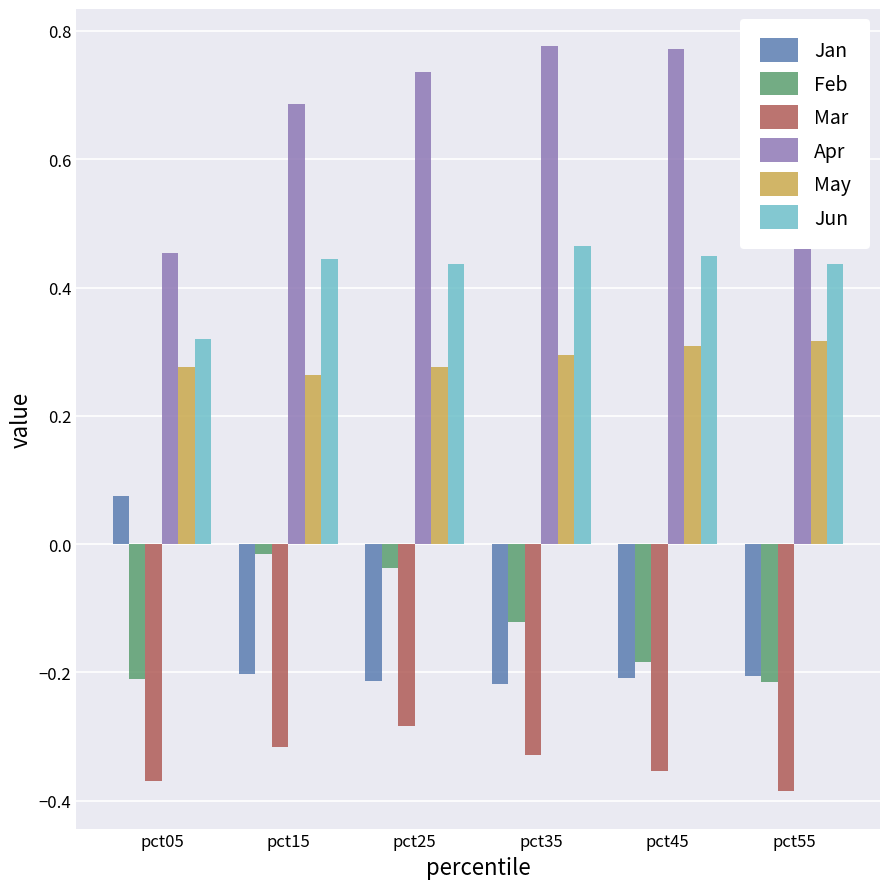

What are all the series names shown in the legend?

Jan, Feb, Mar, Apr, May, Jun